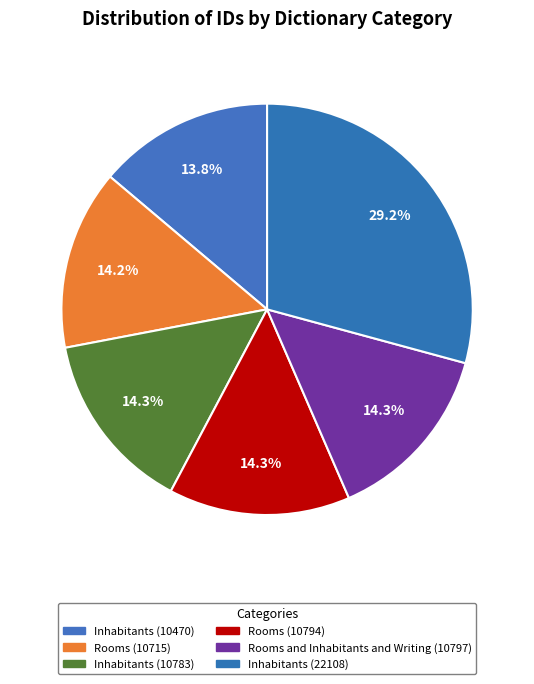

How many slices are in this pie chart?

6